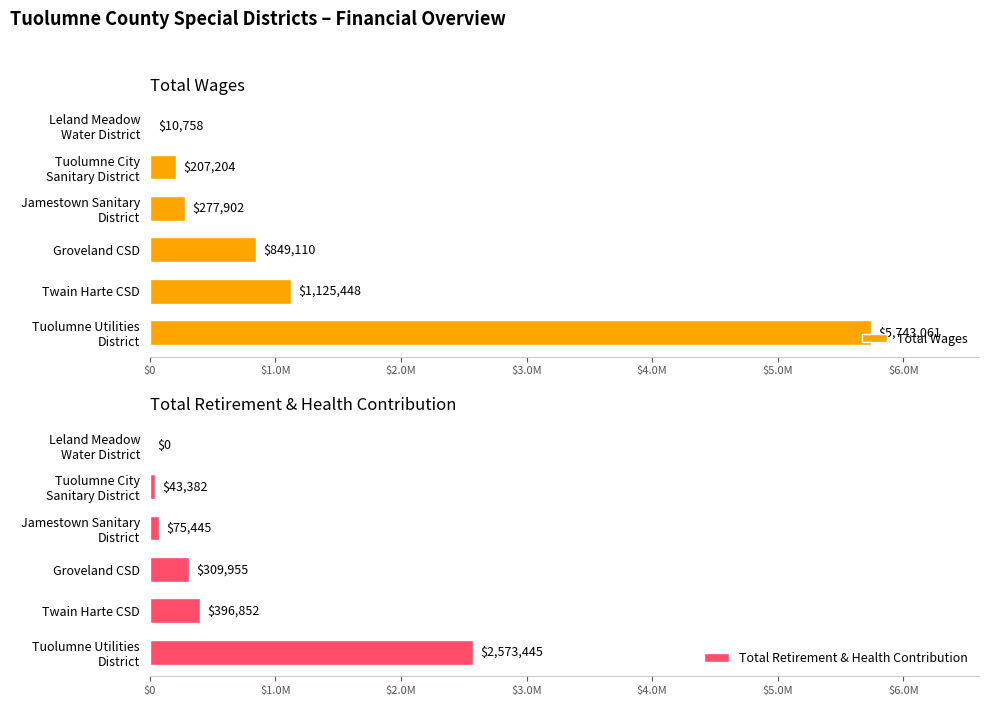

Does the chart contain stacked bars?

No